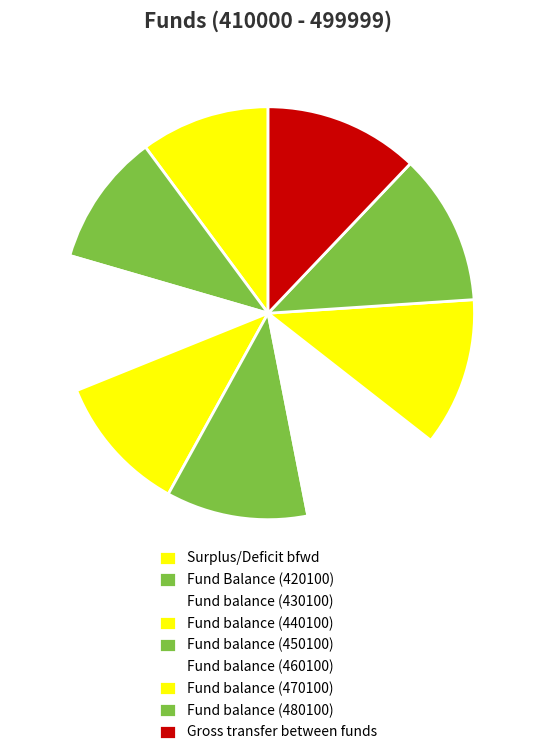

To the nearest percent, what is the difference between the largest and smallest slice percentages?

2%